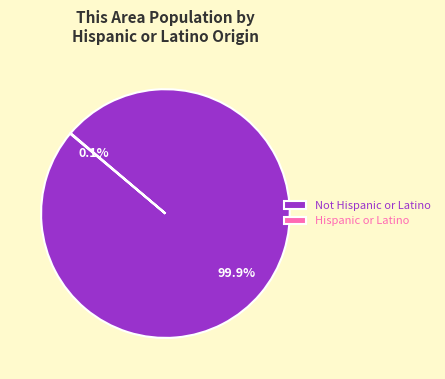

Is there a majority slice in this chart?

Yes